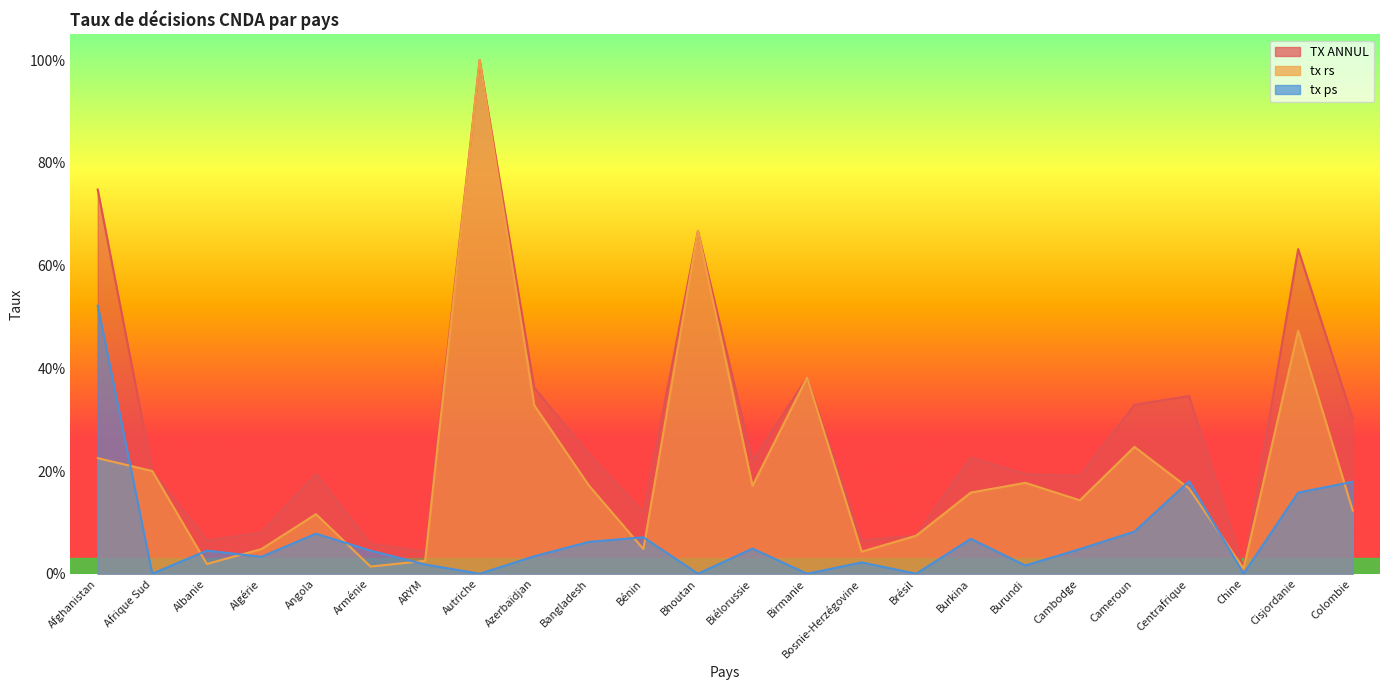

Rank the series at Bangladesh from highest to lowest value.

TX ANNUL, tx rs, tx ps